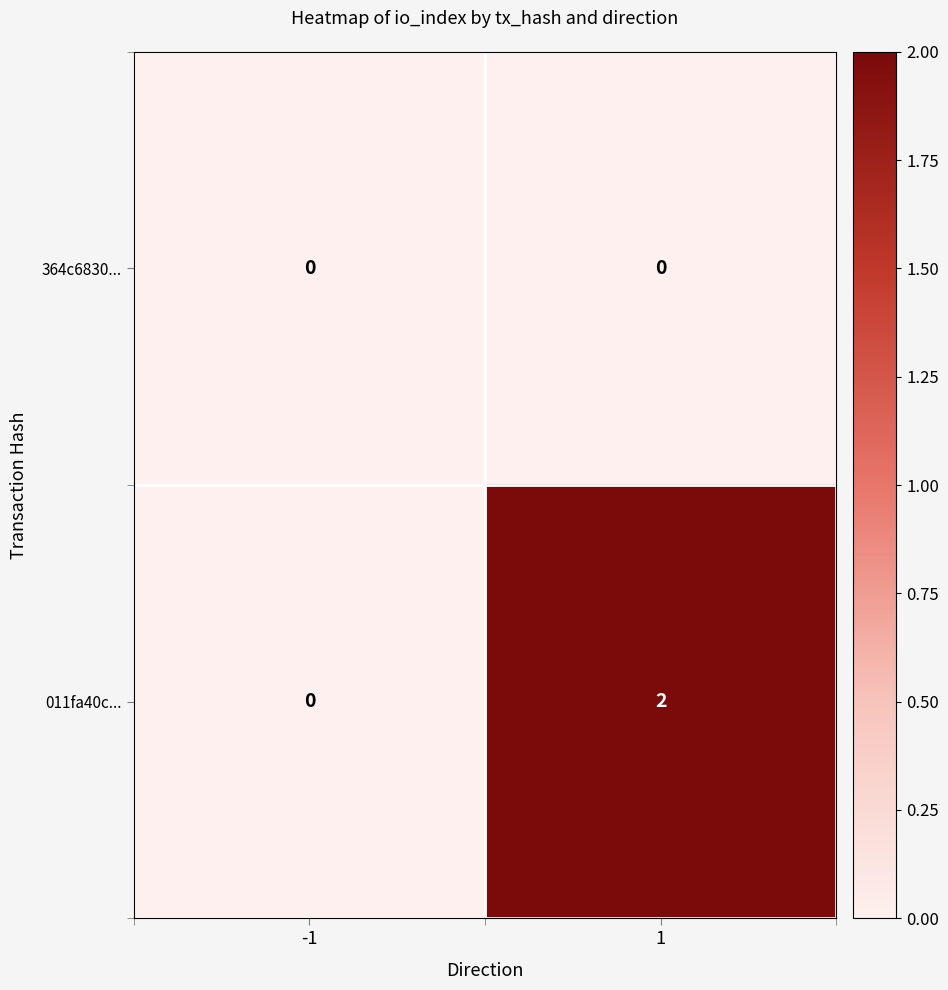

Rank the series by their average value, from lowest to highest.

364c6830..., 011fa40c...